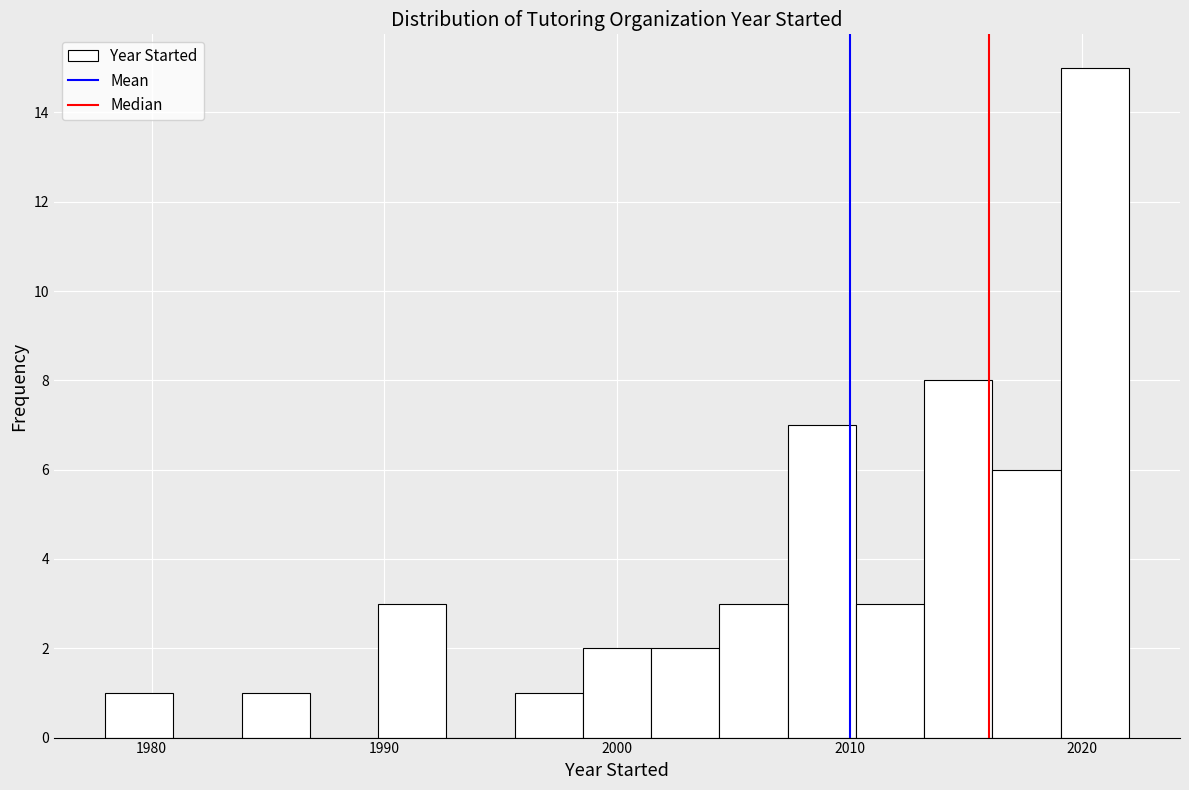

Read against the x-axis, roughly where is the centre of the tallest bar?

2021